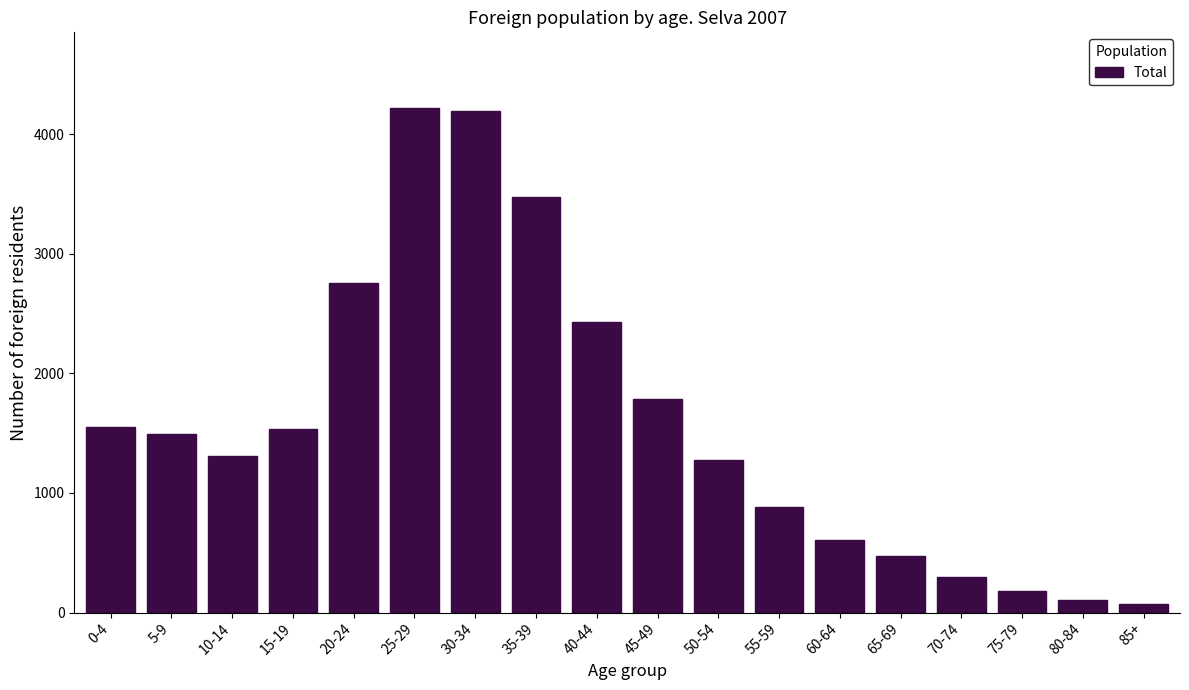

What is the value of the 13th bar from the left?

607